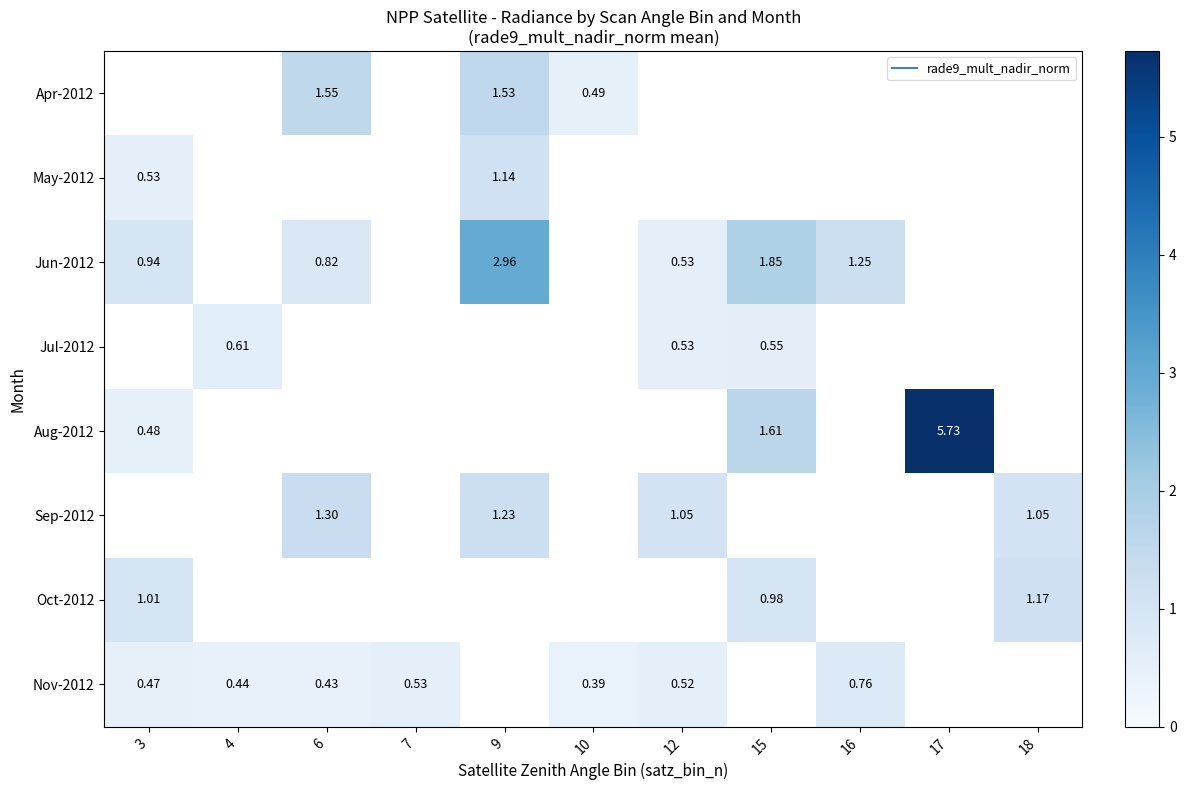

What value does the Jun-2012 series have at 3?

0.9